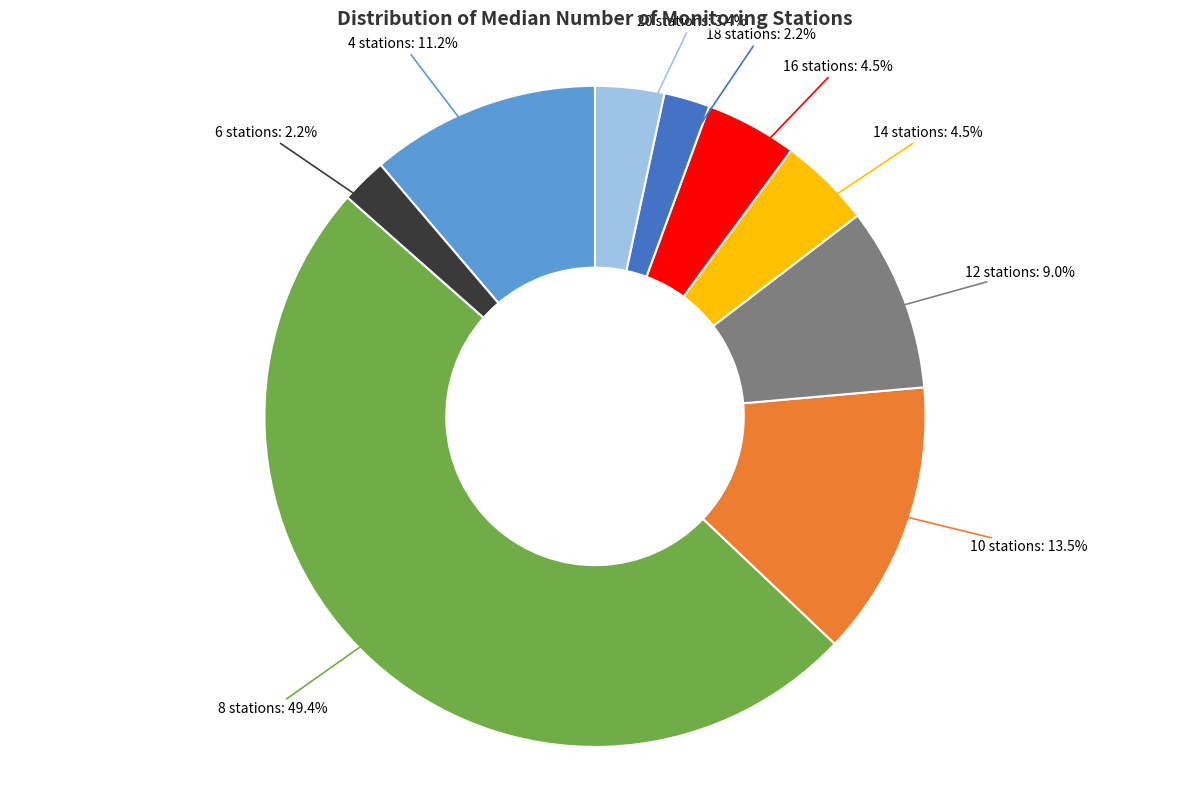

Is 6 stations the majority of the pie?

No